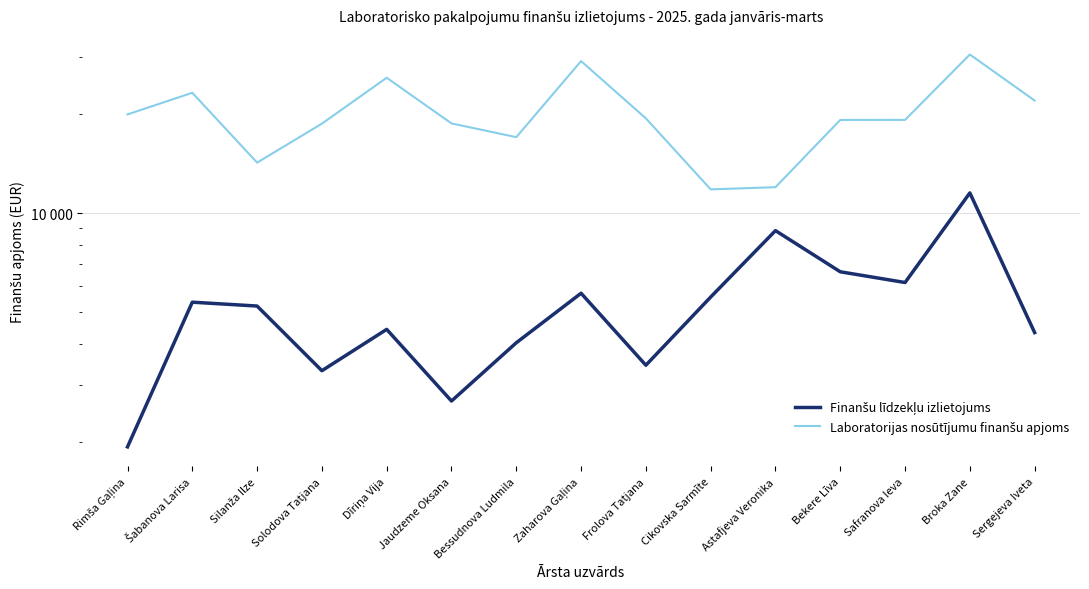

What is the difference between the highest and lowest values at Jaudzeme Oksana?

16106.8